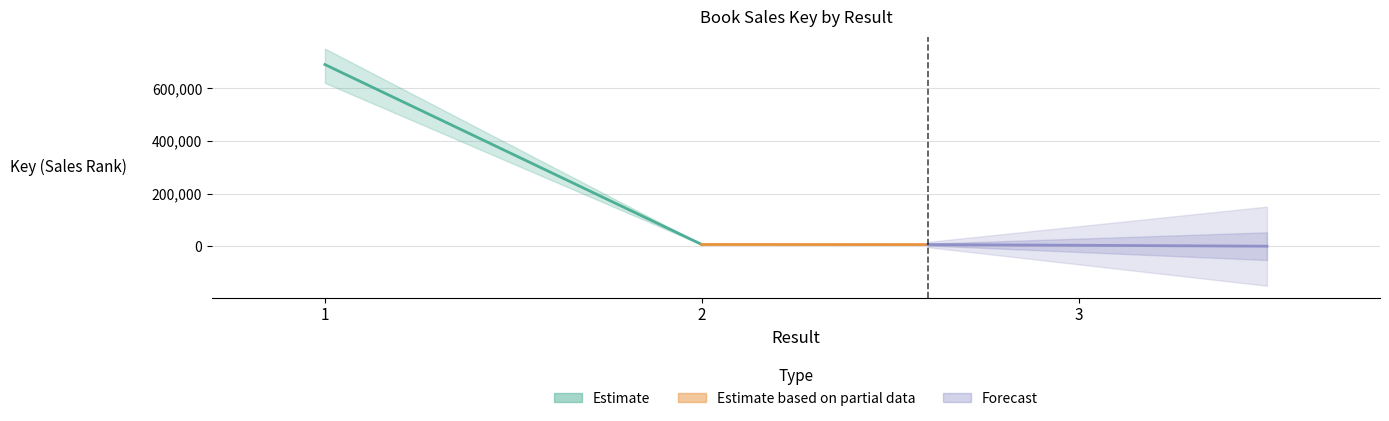

What is the value of the 2nd point from the left?

7277